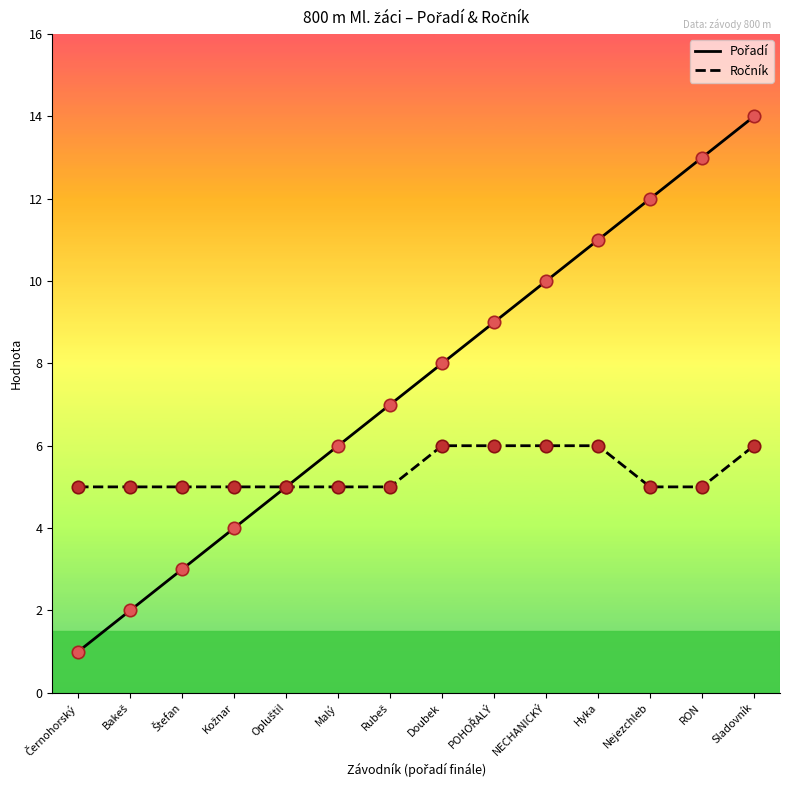

At which category is the sum across all series the highest?

Sladovník